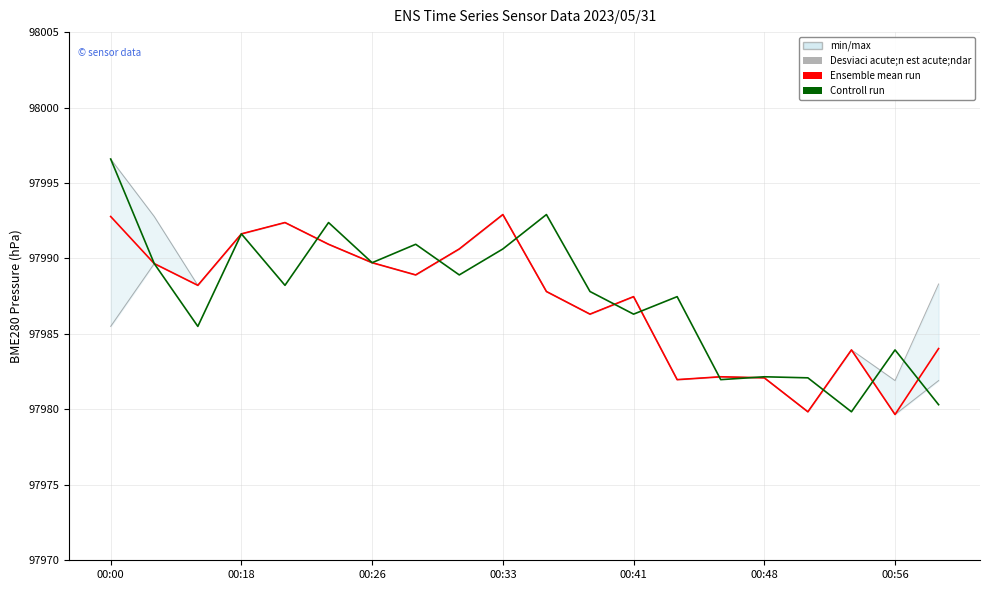

What is the sum of all Ensemble mean run values?

1959743.1